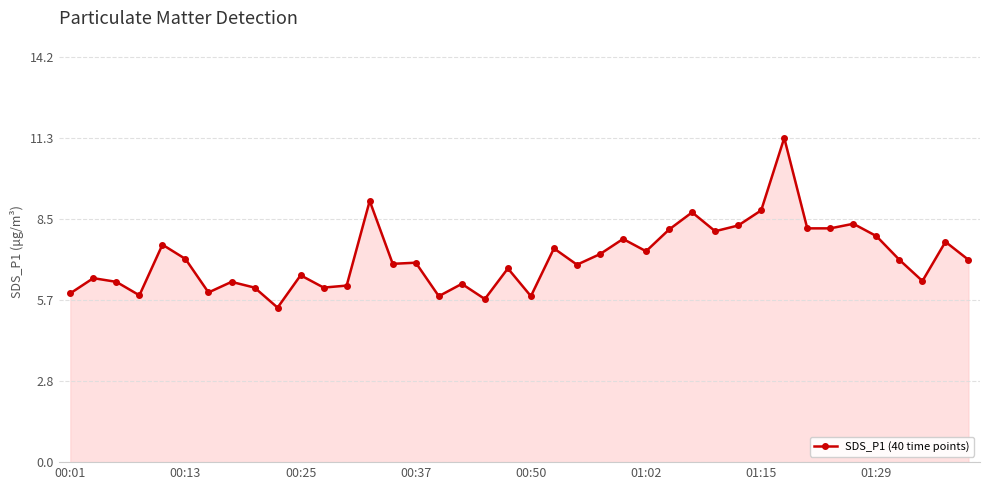

What is the greatest value displayed?

11.3